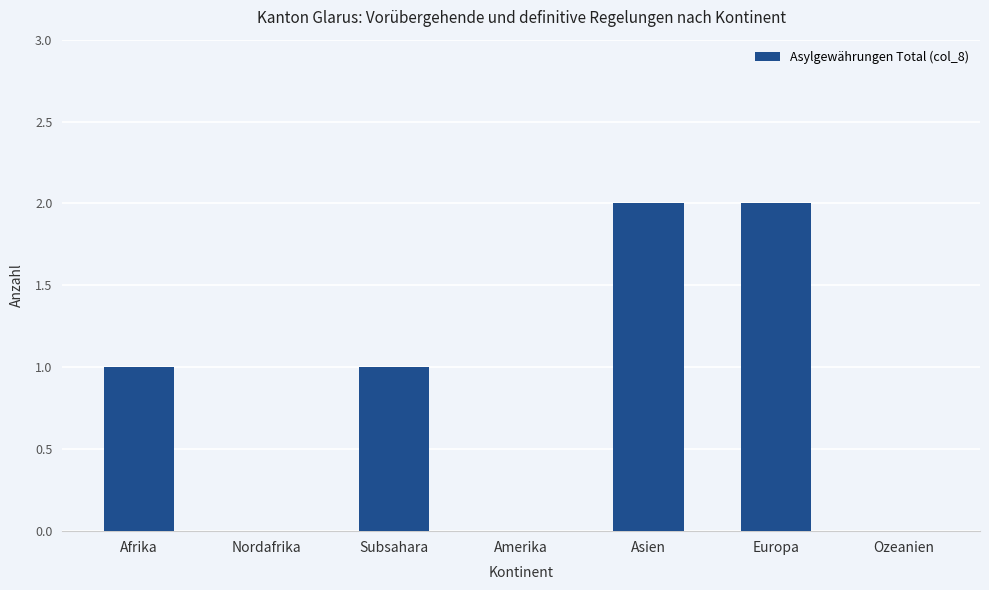

True or false: the data shows 1 at Afrika.

True